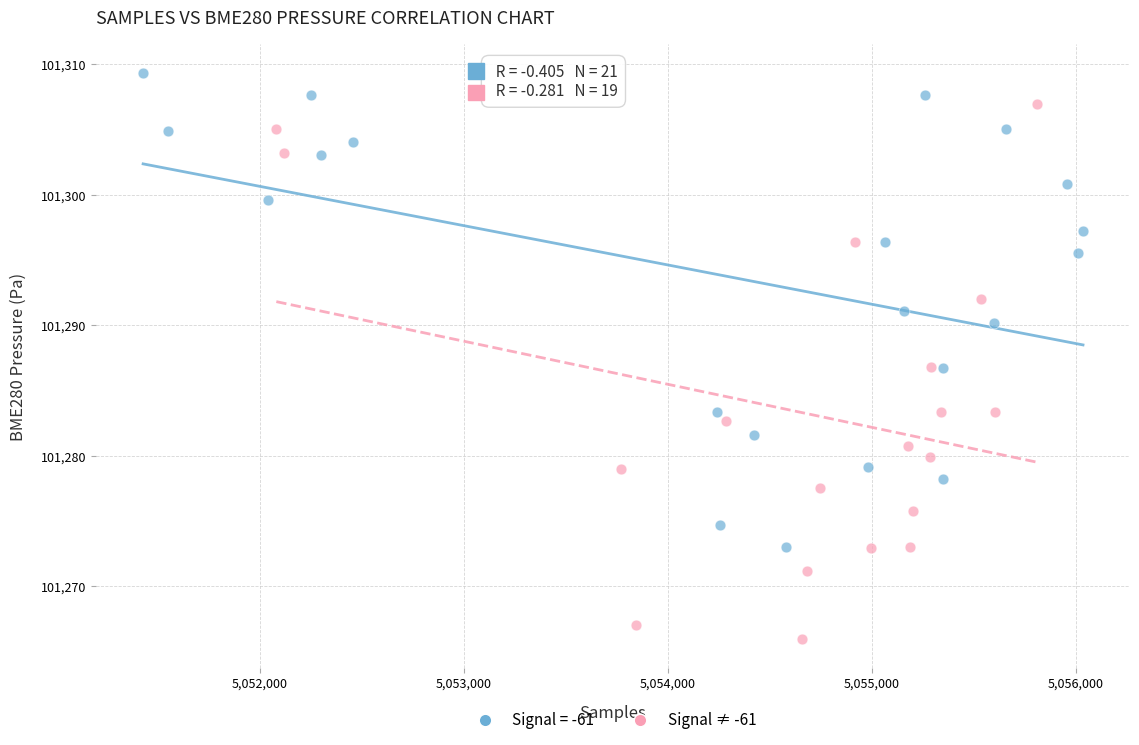

Which series has the largest Y range (max minus min)?

Signal ≠ -61